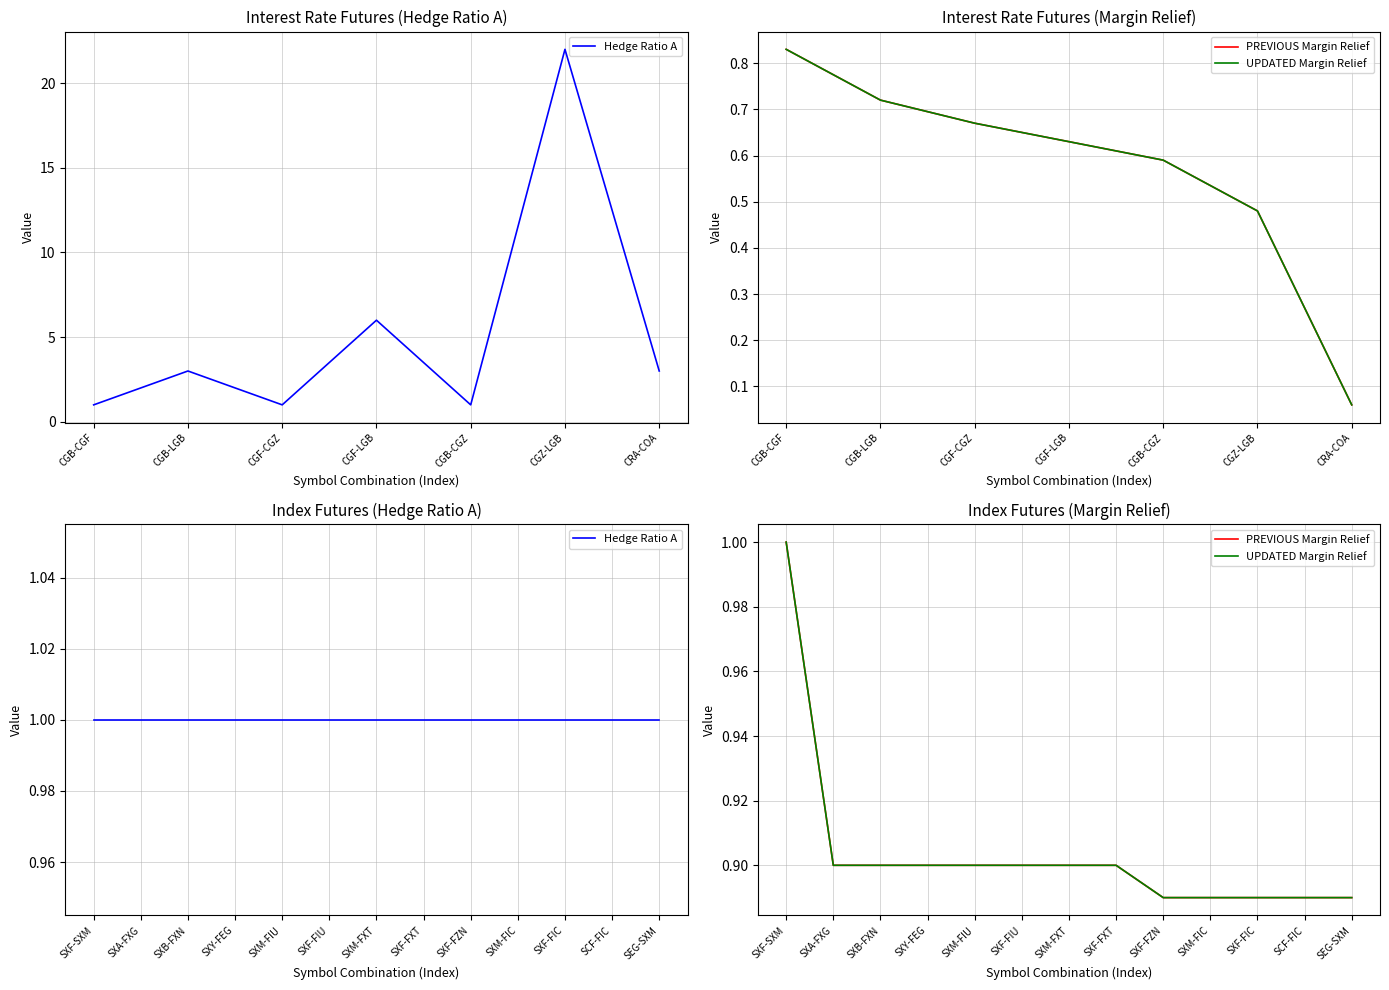

Which series has the largest total across all categories?

Hedge Ratio A